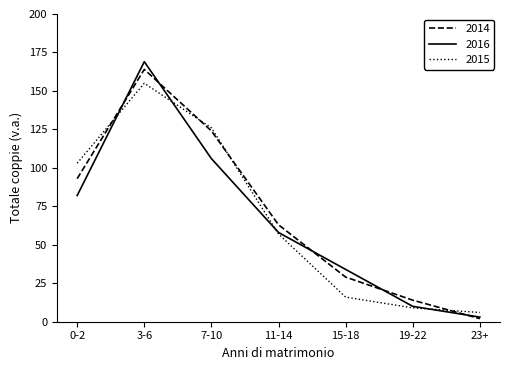

True or false: 2015 and 2014 cross at least once.

True